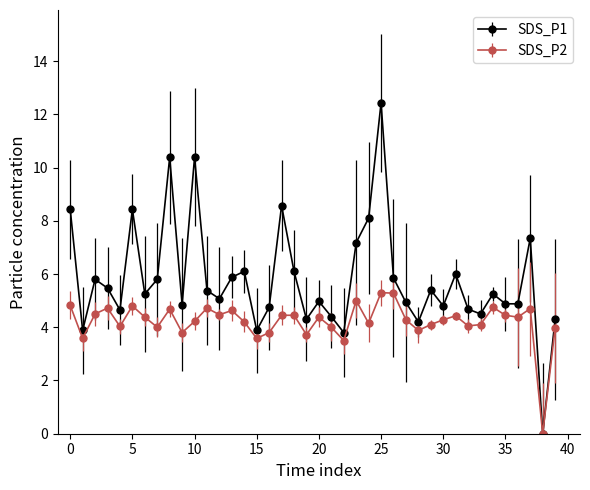

Which series has the largest total across all categories?

SDS_P1